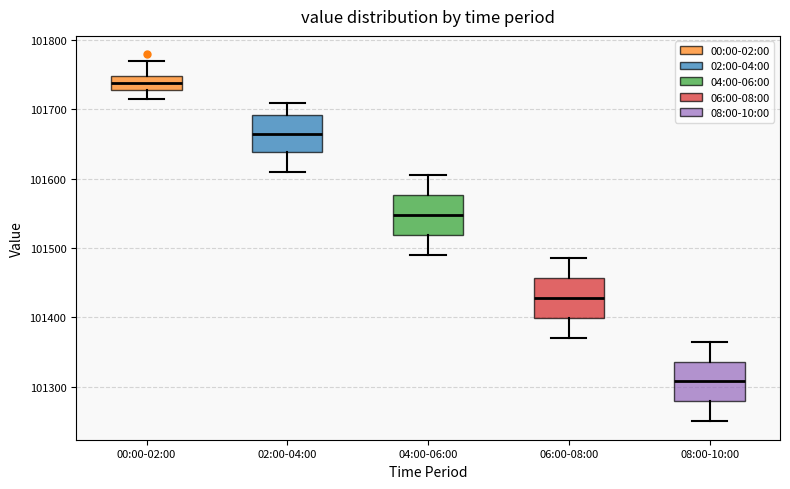

Which box has the lowest median line?

08:00-10:00